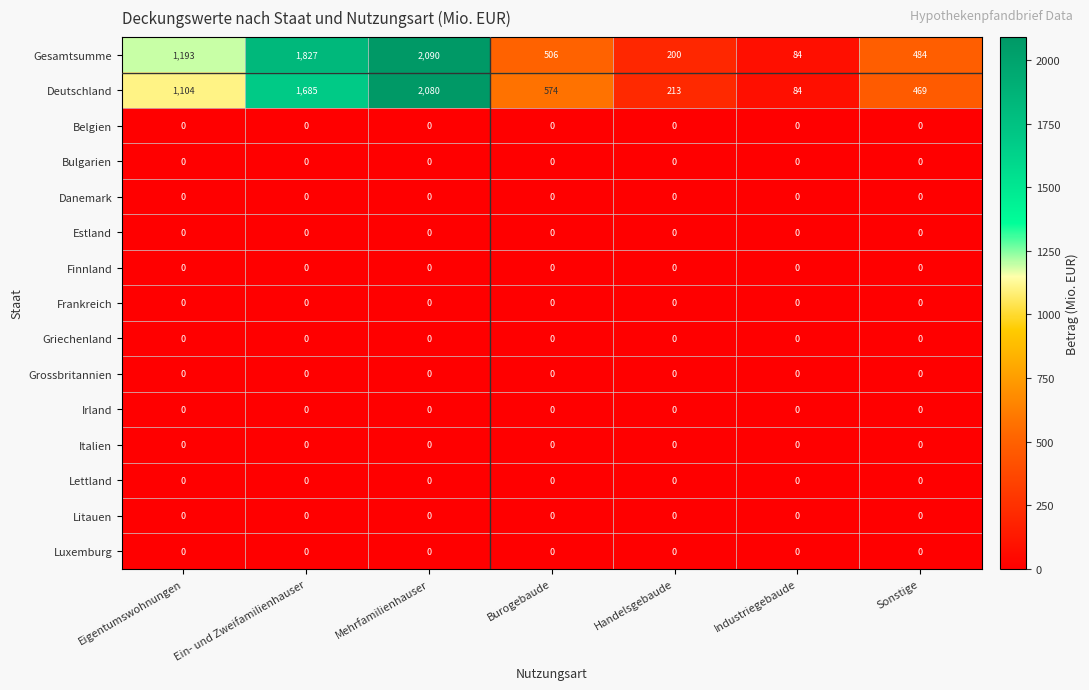

At how many categories does at least one series exceed 324?

5